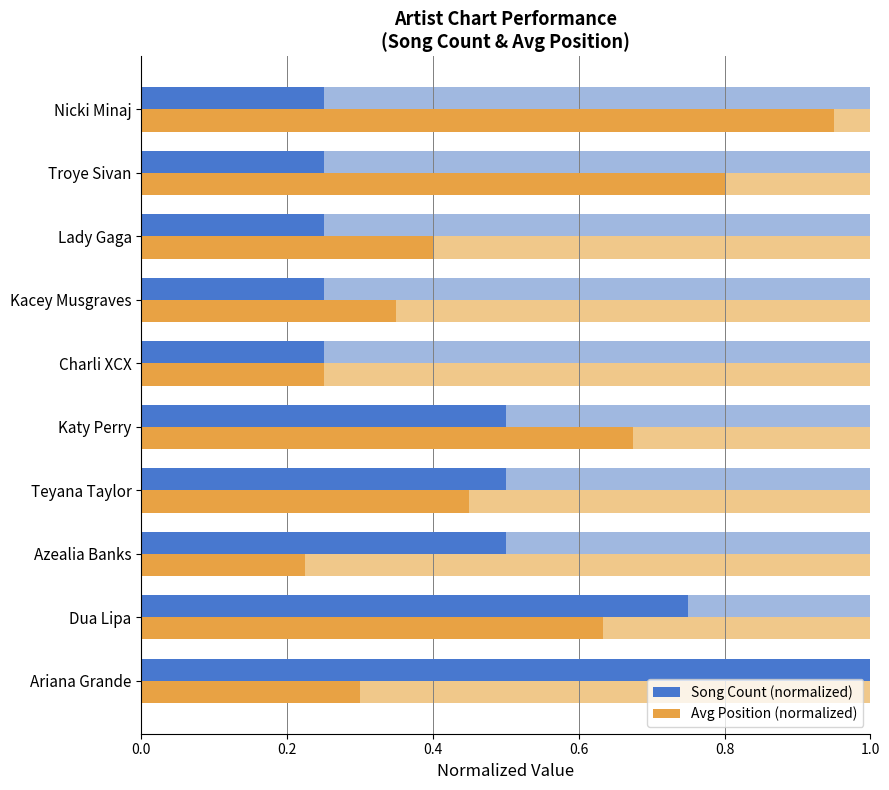

What is the sum of the Song Count (normalized) values at Azealia Banks and Charli XCX?

0.8